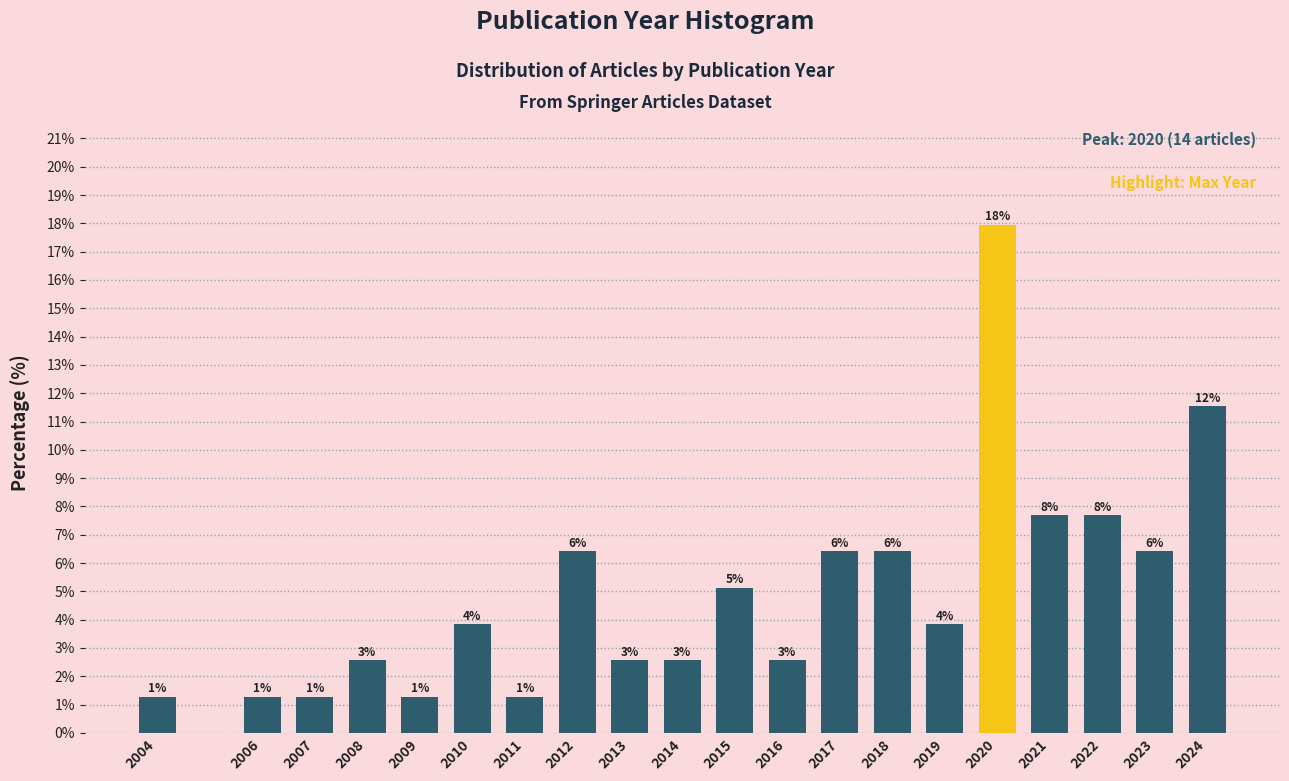

Are the bars horizontal?

No